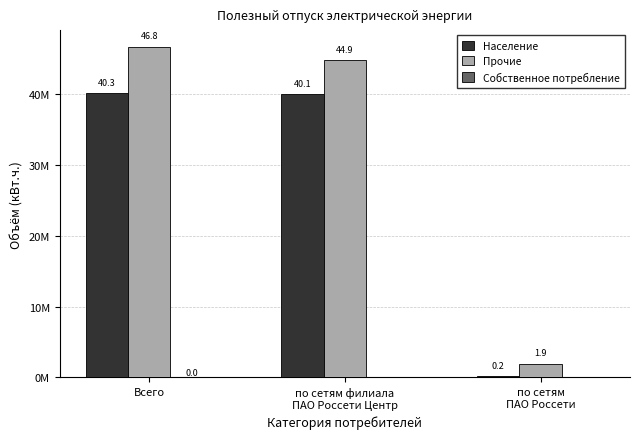

Reading left to right, list all the values displayed in this chart.

Население: Всего=40267271.4	по сетям филиала
ПАО Россети Центр=40065687.1	по сетям
ПАО Россети=201584.2
Прочие: Всего=46763743.3	по сетям филиала
ПАО Россети Центр=44854688.8	по сетям
ПАО Россети=1909054.5
Собственное потребление: Всего=3573.1	по сетям филиала
ПАО Россети Центр=0.0	по сетям
ПАО Россети=0.0